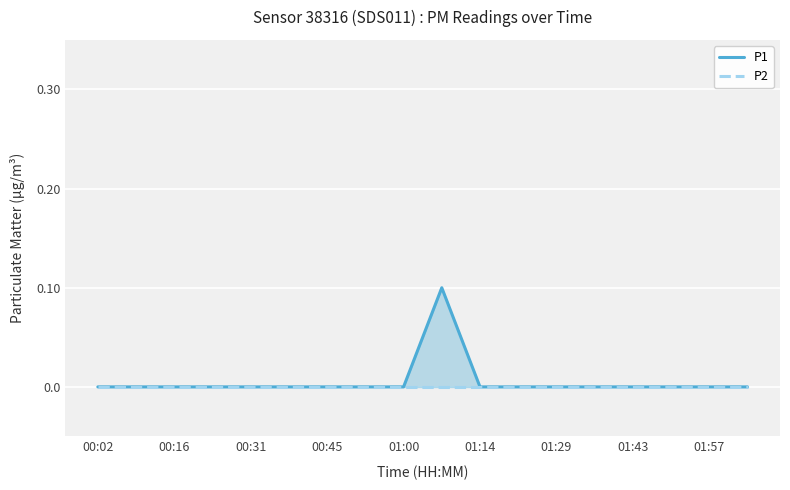

What is the difference between the maximum and minimum values in the P1 series?

0.1